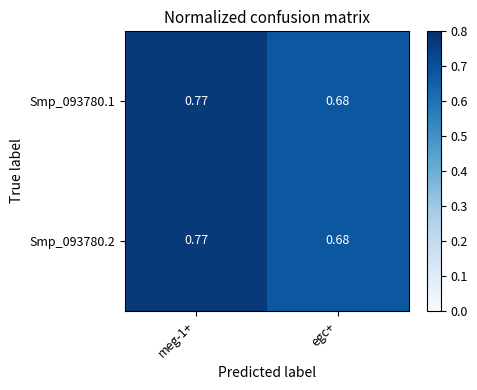

Where is Smp_093780.1 nearest to the value 0?

egc+